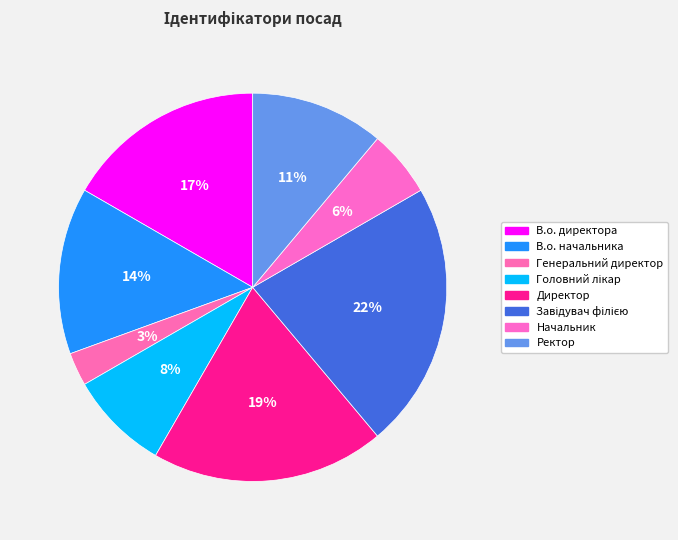

The Генеральний директор slice represents 1% of the pie. True or false?

False